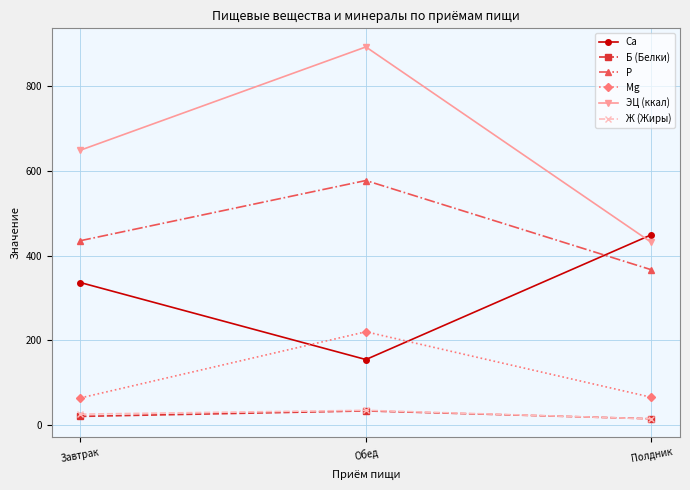

True or false: ЭЦ (ккал) has a value of 648.6 at Завтрак.

True